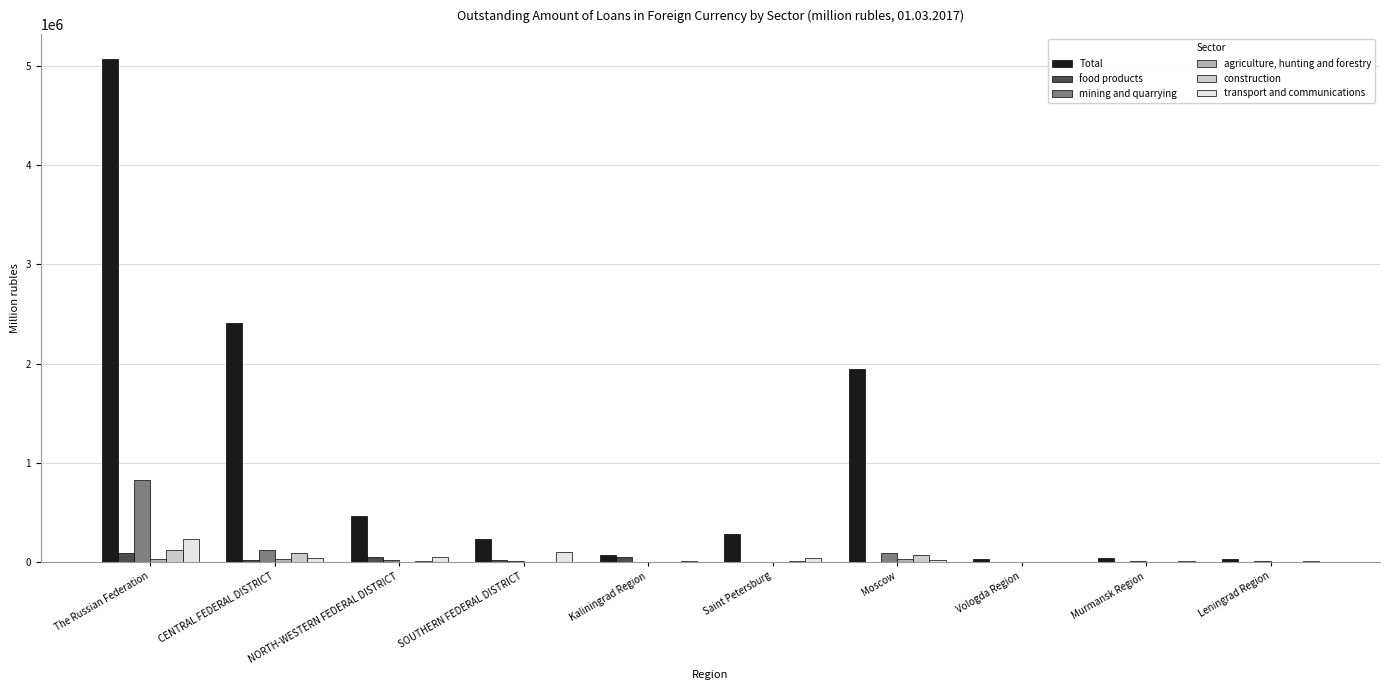

Between The Russian Federation and Leningrad Region, which series saw the biggest shift?

Total